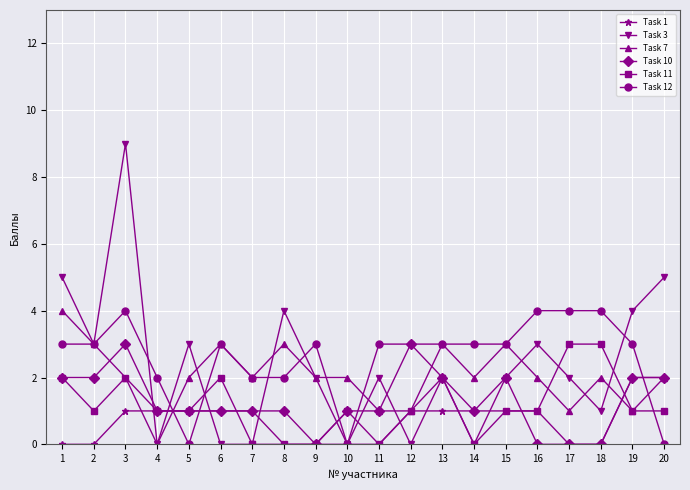

What value does the Task 12 series have at 15?

3